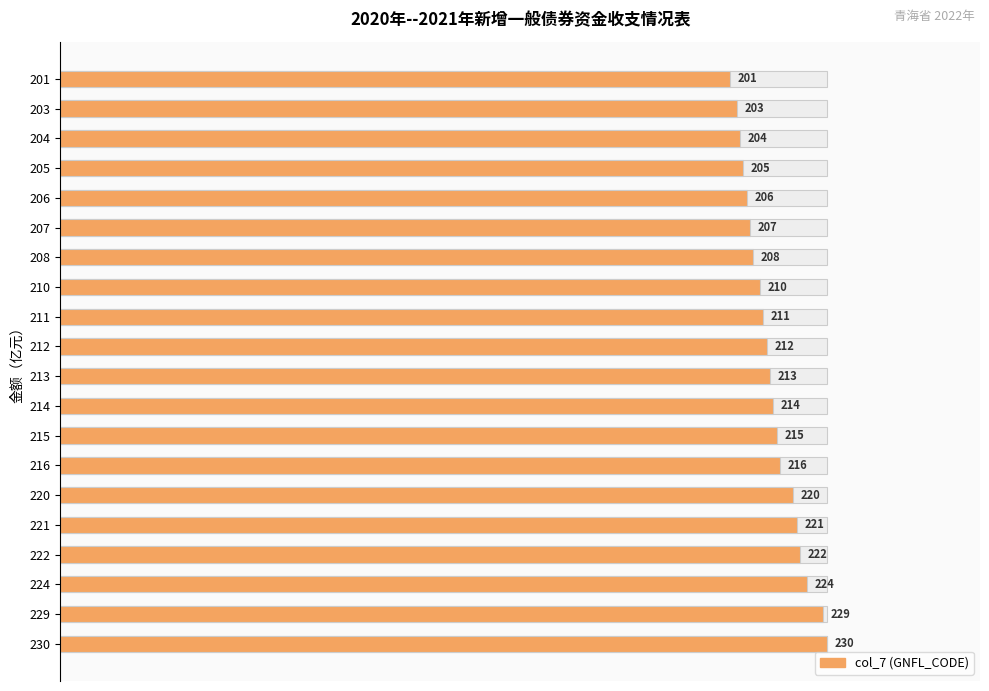

The value at 222 is 41.9. True or false?

False